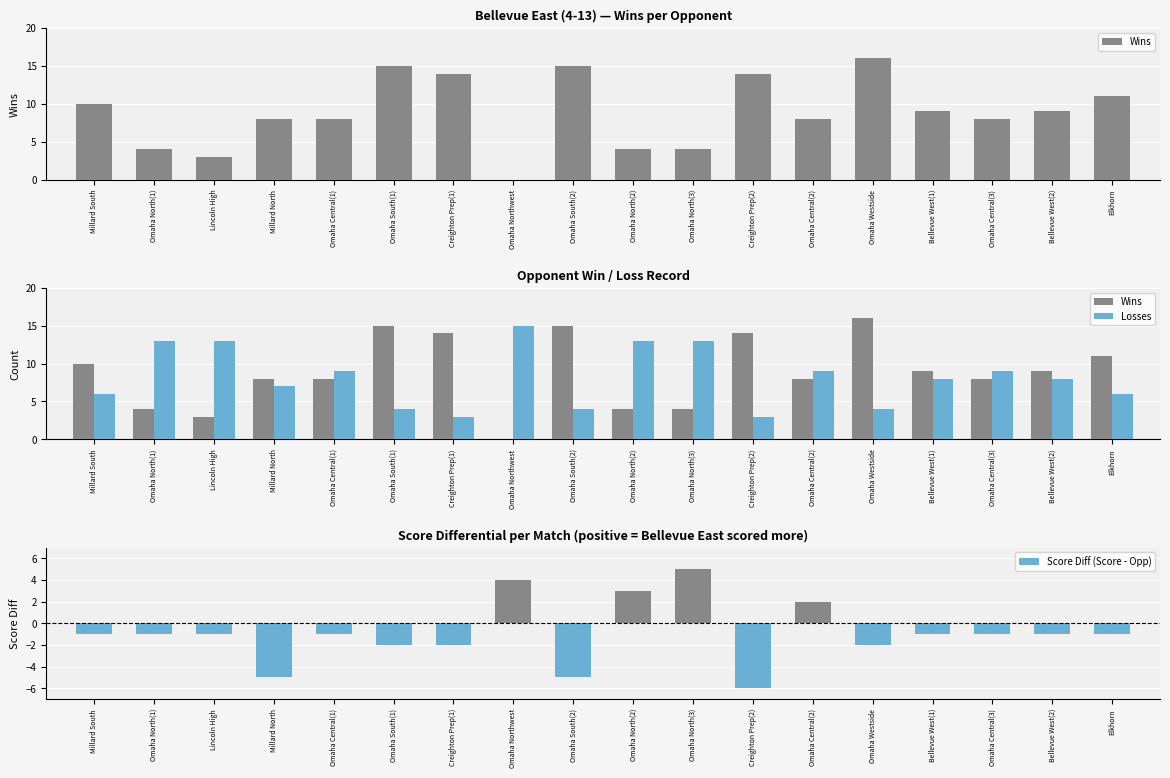

What is the minimum value shown in the chart?

-6